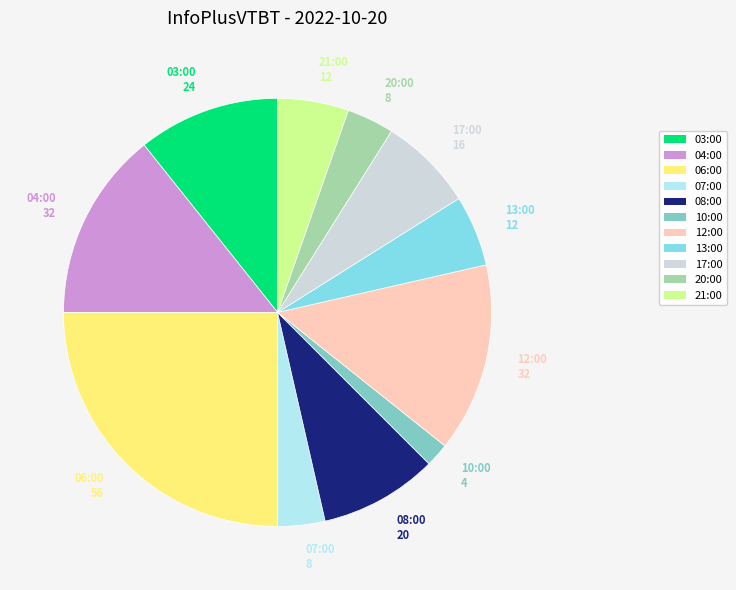

The 17:00 slice represents 15% of the pie. True or false?

False